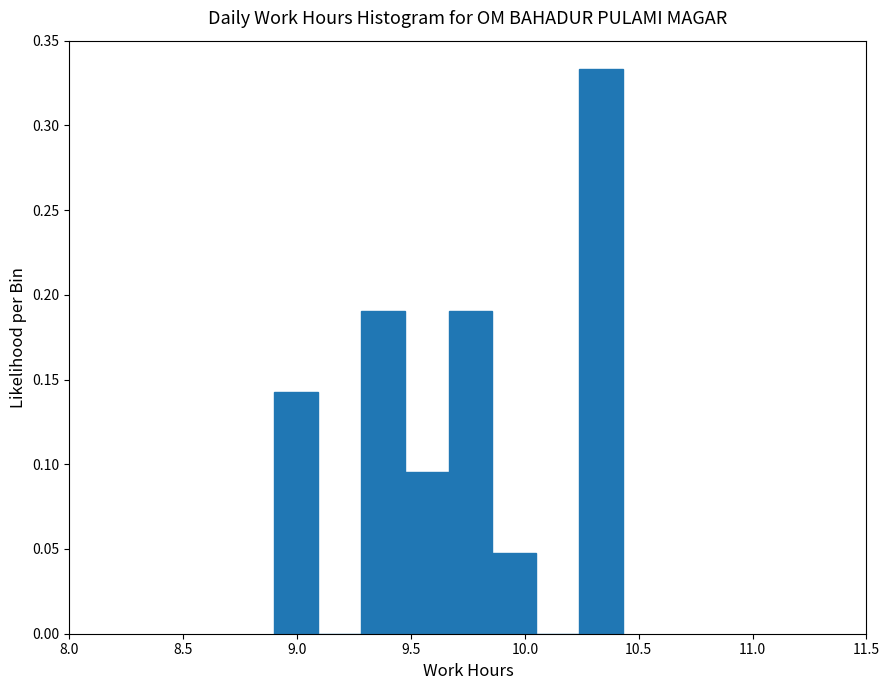

Read against the x-axis, roughly where is the centre of the tallest bar?

10.35